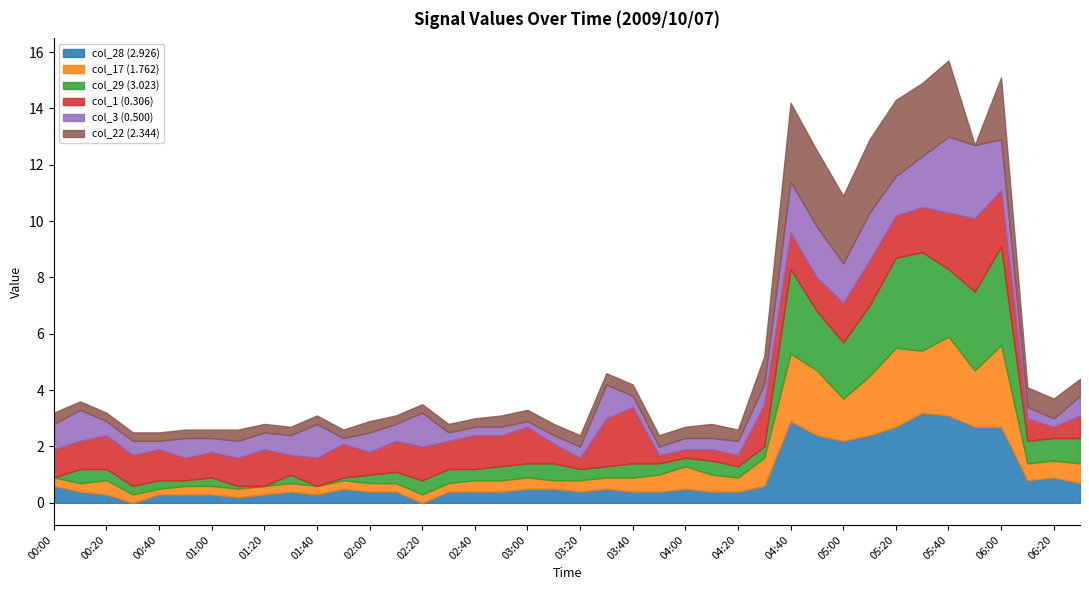

Reading left to right, extract all data points from this chart.

col_28 (2.926): 2009/10/07 00:00=0.6	2009/10/07 00:10=0.4	2009/10/07 00:20=0.3	2009/10/07 00:30=0.0	2009/10/07 00:40=0.3	2009/10/07 00:50=0.3	2009/10/07 01:00=0.3	2009/10/07 01:10=0.2	2009/10/07 01:20=0.3	2009/10/07 01:30=0.4	2009/10/07 01:40=0.3	2009/10/07 01:50=0.5	2009/10/07 02:00=0.4	2009/10/07 02:10=0.4	2009/10/07 02:20=0.0	2009/10/07 02:30=0.4	2009/10/07 02:40=0.4	2009/10/07 02:50=0.4	2009/10/07 03:00=0.5	2009/10/07 03:10=0.5	2009/10/07 03:20=0.4	2009/10/07 03:30=0.5	2009/10/07 03:40=0.4	2009/10/07 03:50=0.4	2009/10/07 04:00=0.5	2009/10/07 04:10=0.4	2009/10/07 04:20=0.4	2009/10/07 04:30=0.6	2009/10/07 04:40=2.9	2009/10/07 04:50=2.4	2009/10/07 05:00=2.2	2009/10/07 05:10=2.4	2009/10/07 05:20=2.7	2009/10/07 05:30=3.2	2009/10/07 05:40=3.1	2009/10/07 05:50=2.7	2009/10/07 06:00=2.7	2009/10/07 06:10=0.8	2009/10/07 06:20=0.9	2009/10/07 06:30=0.7
col_17 (1.762): 2009/10/07 00:00=0.3	2009/10/07 00:10=0.3	2009/10/07 00:20=0.5	2009/10/07 00:30=0.3	2009/10/07 00:40=0.2	2009/10/07 00:50=0.3	2009/10/07 01:00=0.3	2009/10/07 01:10=0.3	2009/10/07 01:20=0.3	2009/10/07 01:30=0.3	2009/10/07 01:40=0.3	2009/10/07 01:50=0.3	2009/10/07 02:00=0.3	2009/10/07 02:10=0.3	2009/10/07 02:20=0.3	2009/10/07 02:30=0.3	2009/10/07 02:40=0.4	2009/10/07 02:50=0.4	2009/10/07 03:00=0.4	2009/10/07 03:10=0.3	2009/10/07 03:20=0.4	2009/10/07 03:30=0.4	2009/10/07 03:40=0.5	2009/10/07 03:50=0.6	2009/10/07 04:00=0.8	2009/10/07 04:10=0.6	2009/10/07 04:20=0.5	2009/10/07 04:30=1.0	2009/10/07 04:40=2.4	2009/10/07 04:50=2.3	2009/10/07 05:00=1.5	2009/10/07 05:10=2.1	2009/10/07 05:20=2.8	2009/10/07 05:30=2.2	2009/10/07 05:40=2.8	2009/10/07 05:50=2.0	2009/10/07 06:00=2.9	2009/10/07 06:10=0.6	2009/10/07 06:20=0.6	2009/10/07 06:30=0.7
col_29 (3.023): 2009/10/07 00:00=0.0	2009/10/07 00:10=0.5	2009/10/07 00:20=0.4	2009/10/07 00:30=0.3	2009/10/07 00:40=0.3	2009/10/07 00:50=0.2	2009/10/07 01:00=0.3	2009/10/07 01:10=0.1	2009/10/07 01:20=0.0	2009/10/07 01:30=0.3	2009/10/07 01:40=0.0	2009/10/07 01:50=0.1	2009/10/07 02:00=0.3	2009/10/07 02:10=0.4	2009/10/07 02:20=0.5	2009/10/07 02:30=0.5	2009/10/07 02:40=0.4	2009/10/07 02:50=0.5	2009/10/07 03:00=0.5	2009/10/07 03:10=0.6	2009/10/07 03:20=0.4	2009/10/07 03:30=0.4	2009/10/07 03:40=0.5	2009/10/07 03:50=0.4	2009/10/07 04:00=0.3	2009/10/07 04:10=0.5	2009/10/07 04:20=0.4	2009/10/07 04:30=0.4	2009/10/07 04:40=3.0	2009/10/07 04:50=2.1	2009/10/07 05:00=2.0	2009/10/07 05:10=2.5	2009/10/07 05:20=3.2	2009/10/07 05:30=3.5	2009/10/07 05:40=2.4	2009/10/07 05:50=2.8	2009/10/07 06:00=3.5	2009/10/07 06:10=0.8	2009/10/07 06:20=0.8	2009/10/07 06:30=0.9
col_1 (0.306): 2009/10/07 00:00=1.0	2009/10/07 00:10=1.0	2009/10/07 00:20=1.2	2009/10/07 00:30=1.1	2009/10/07 00:40=1.1	2009/10/07 00:50=0.8	2009/10/07 01:00=0.9	2009/10/07 01:10=1.0	2009/10/07 01:20=1.3	2009/10/07 01:30=0.7	2009/10/07 01:40=1.0	2009/10/07 01:50=1.2	2009/10/07 02:00=0.8	2009/10/07 02:10=1.1	2009/10/07 02:20=1.2	2009/10/07 02:30=1.0	2009/10/07 02:40=1.2	2009/10/07 02:50=1.1	2009/10/07 03:00=1.3	2009/10/07 03:10=0.7	2009/10/07 03:20=0.4	2009/10/07 03:30=1.7	2009/10/07 03:40=2.0	2009/10/07 03:50=0.3	2009/10/07 04:00=0.3	2009/10/07 04:10=0.4	2009/10/07 04:20=0.4	2009/10/07 04:30=1.5	2009/10/07 04:40=1.3	2009/10/07 04:50=1.2	2009/10/07 05:00=1.4	2009/10/07 05:10=1.6	2009/10/07 05:20=1.5	2009/10/07 05:30=1.6	2009/10/07 05:40=2.0	2009/10/07 05:50=2.6	2009/10/07 06:00=2.0	2009/10/07 06:10=0.8	2009/10/07 06:20=0.4	2009/10/07 06:30=0.8
col_3 (0.500): 2009/10/07 00:00=0.9	2009/10/07 00:10=1.1	2009/10/07 00:20=0.5	2009/10/07 00:30=0.5	2009/10/07 00:40=0.3	2009/10/07 00:50=0.7	2009/10/07 01:00=0.5	2009/10/07 01:10=0.6	2009/10/07 01:20=0.6	2009/10/07 01:30=0.7	2009/10/07 01:40=1.2	2009/10/07 01:50=0.2	2009/10/07 02:00=0.7	2009/10/07 02:10=0.6	2009/10/07 02:20=1.2	2009/10/07 02:30=0.3	2009/10/07 02:40=0.3	2009/10/07 02:50=0.3	2009/10/07 03:00=0.2	2009/10/07 03:10=0.3	2009/10/07 03:20=0.4	2009/10/07 03:30=1.2	2009/10/07 03:40=0.4	2009/10/07 03:50=0.3	2009/10/07 04:00=0.4	2009/10/07 04:10=0.4	2009/10/07 04:20=0.5	2009/10/07 04:30=0.7	2009/10/07 04:40=1.8	2009/10/07 04:50=1.8	2009/10/07 05:00=1.4	2009/10/07 05:10=1.7	2009/10/07 05:20=1.4	2009/10/07 05:30=1.8	2009/10/07 05:40=2.7	2009/10/07 05:50=2.6	2009/10/07 06:00=1.8	2009/10/07 06:10=0.4	2009/10/07 06:20=0.3	2009/10/07 06:30=0.7
col_22 (2.344): 2009/10/07 00:00=0.4	2009/10/07 00:10=0.3	2009/10/07 00:20=0.3	2009/10/07 00:30=0.3	2009/10/07 00:40=0.3	2009/10/07 00:50=0.3	2009/10/07 01:00=0.3	2009/10/07 01:10=0.4	2009/10/07 01:20=0.3	2009/10/07 01:30=0.3	2009/10/07 01:40=0.3	2009/10/07 01:50=0.3	2009/10/07 02:00=0.4	2009/10/07 02:10=0.3	2009/10/07 02:20=0.3	2009/10/07 02:30=0.3	2009/10/07 02:40=0.3	2009/10/07 02:50=0.4	2009/10/07 03:00=0.4	2009/10/07 03:10=0.4	2009/10/07 03:20=0.4	2009/10/07 03:30=0.4	2009/10/07 03:40=0.4	2009/10/07 03:50=0.4	2009/10/07 04:00=0.4	2009/10/07 04:10=0.5	2009/10/07 04:20=0.4	2009/10/07 04:30=1.0	2009/10/07 04:40=2.8	2009/10/07 04:50=2.7	2009/10/07 05:00=2.4	2009/10/07 05:10=2.6	2009/10/07 05:20=2.7	2009/10/07 05:30=2.6	2009/10/07 05:40=2.7	2009/10/07 05:50=0.0	2009/10/07 06:00=2.2	2009/10/07 06:10=0.7	2009/10/07 06:20=0.7	2009/10/07 06:30=0.6